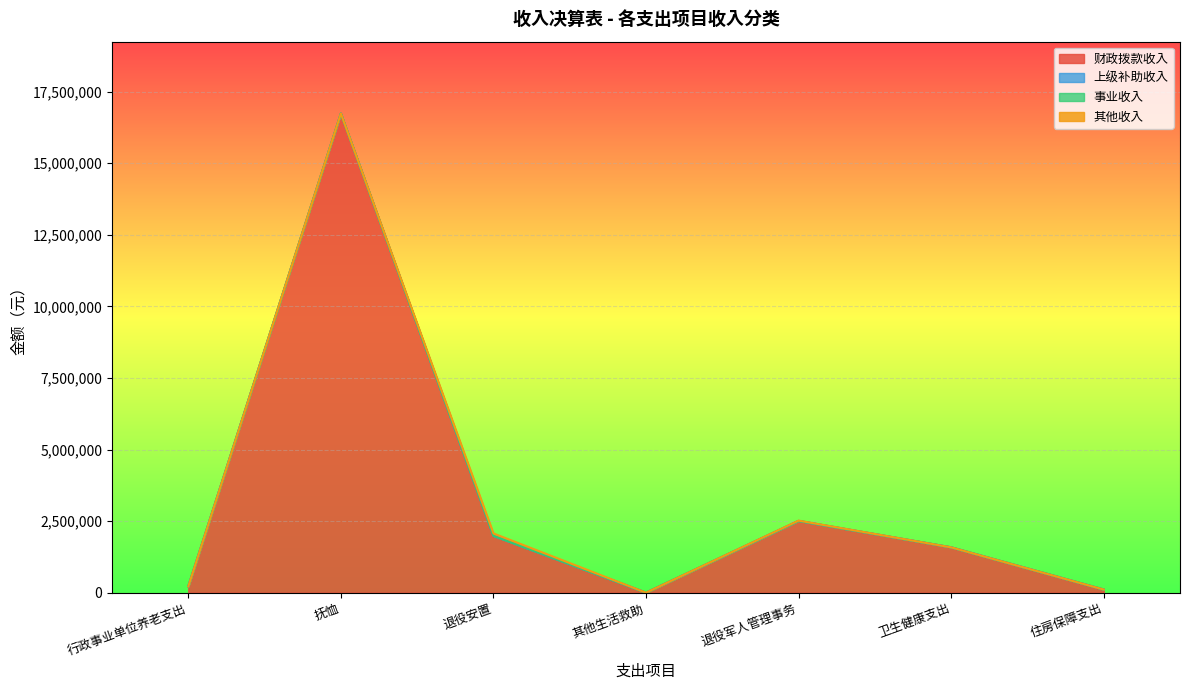

What is the label of the 5th point from the left?

退役军人管理事务